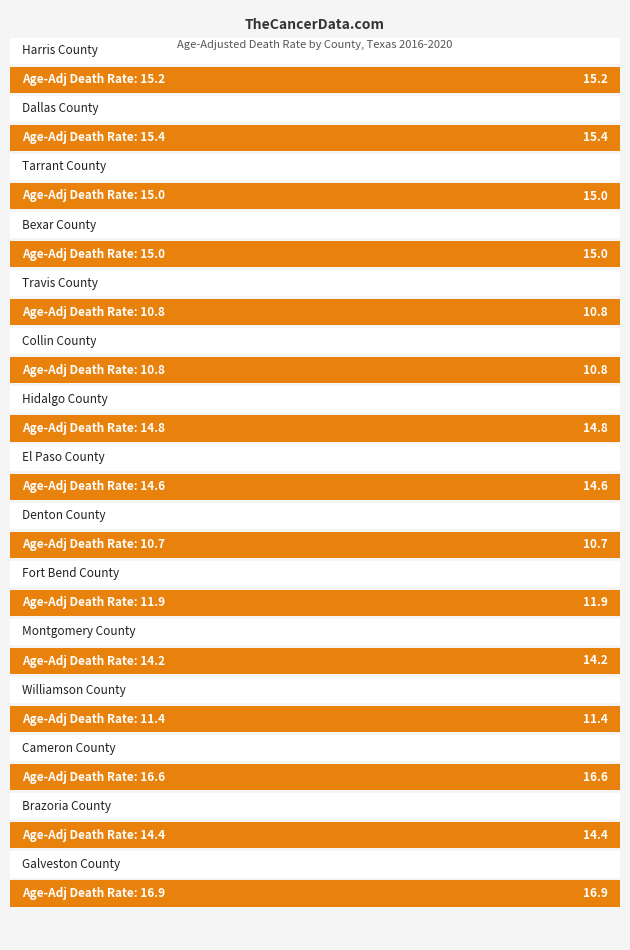

Where is the data nearest to the value 13?

Fort Bend County